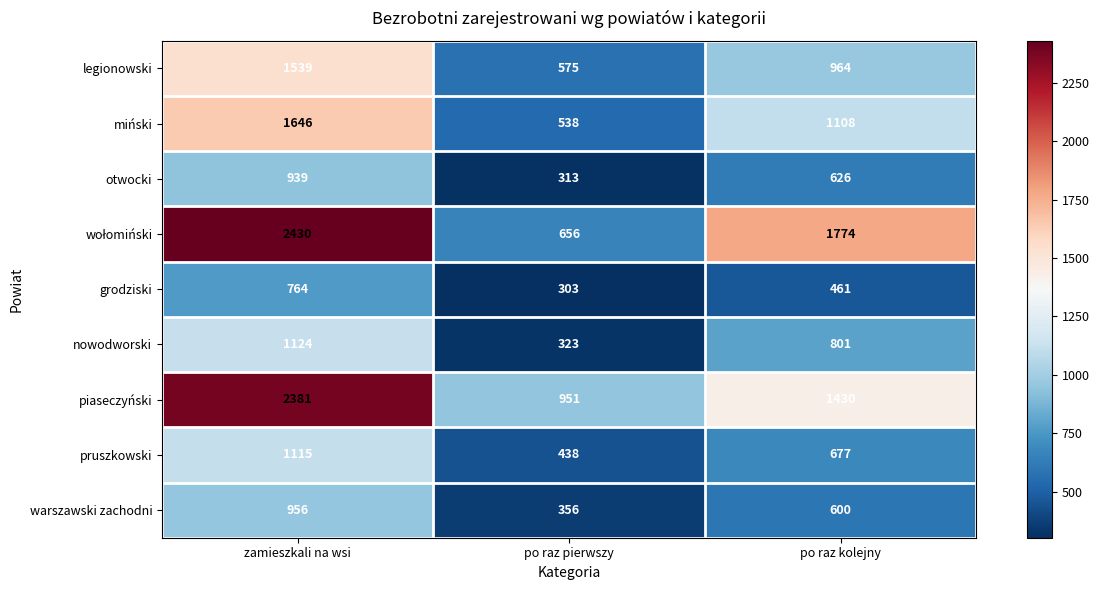

What is the total value across all series at zamieszkali na wsi?

12894